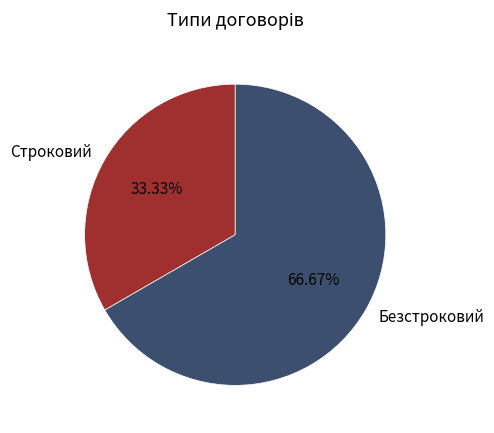

To the nearest percent, what is the difference between the Строковий and Безстроковий slice percentages?

33%